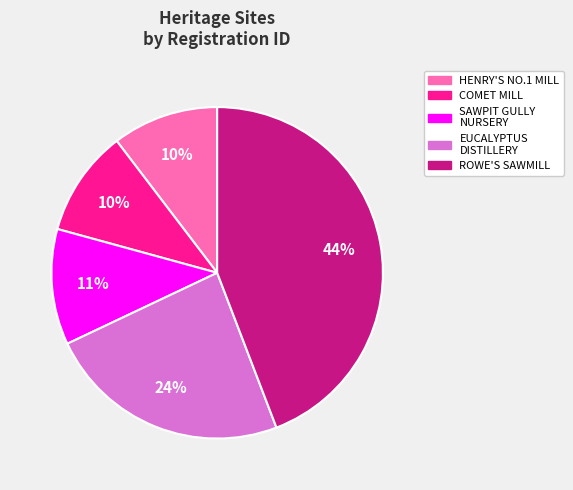

To the nearest percent, what is the average slice percentage?

20%